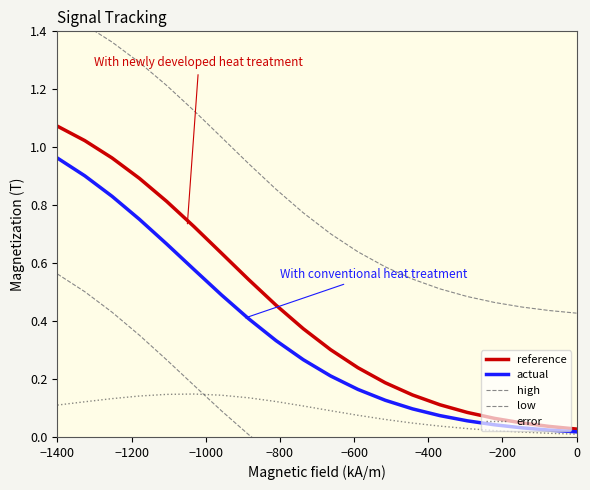

Is the value of reference at 19 greater than the value of high at −800?

No